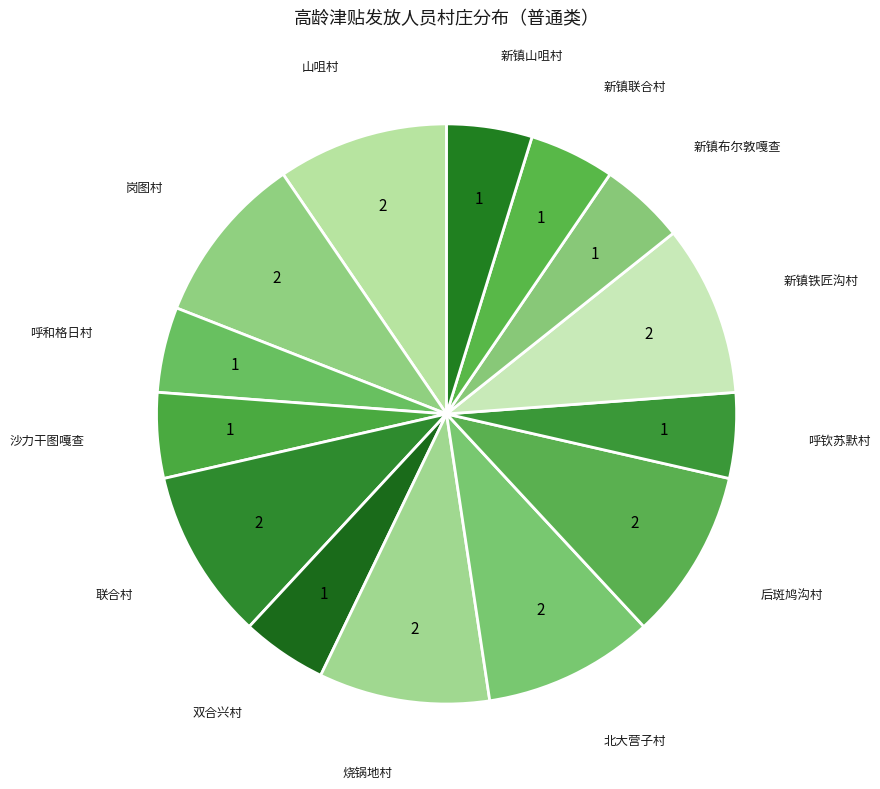

Which category has the smallest portion of the pie?

呼和格日村